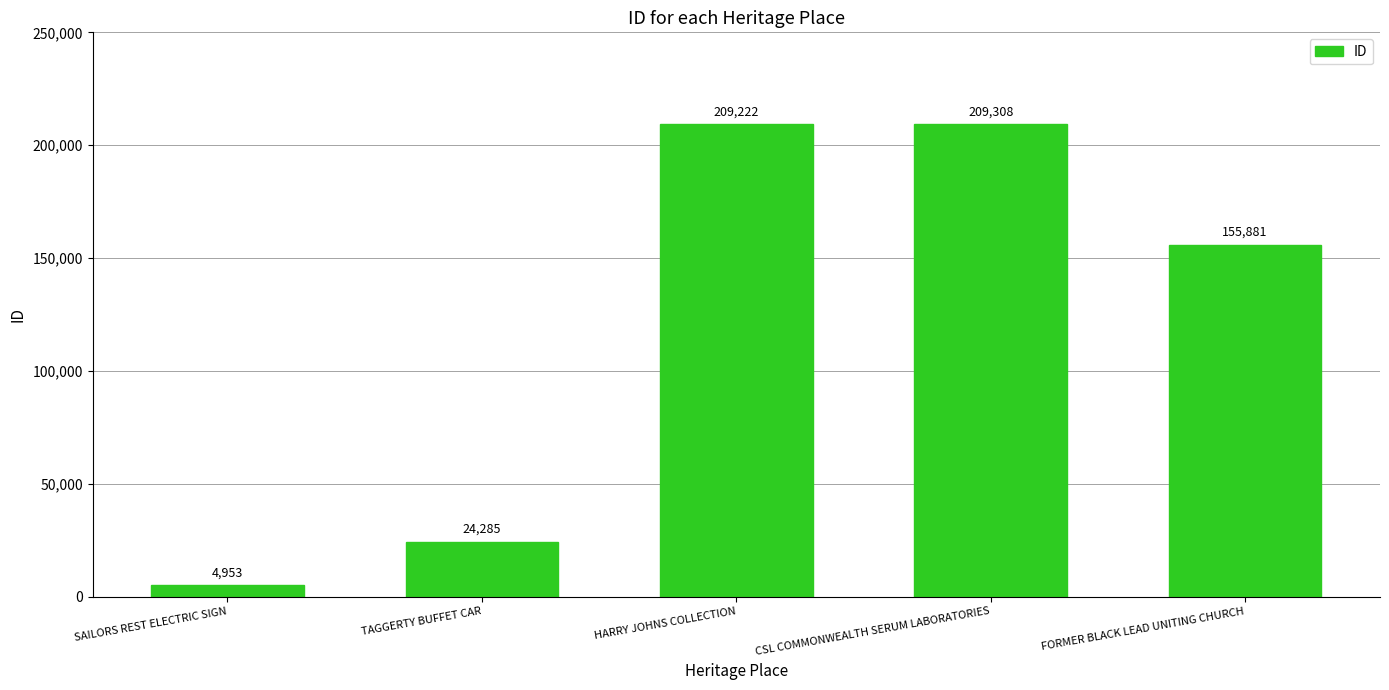

What is the average value?

120730